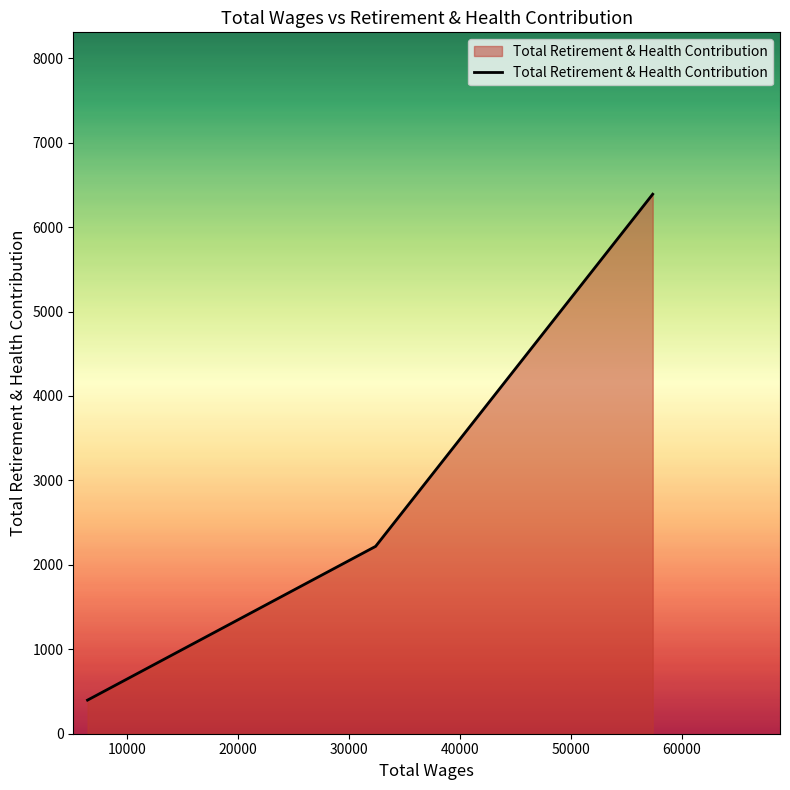

Does the chart display data point markers on the line(s)?

No